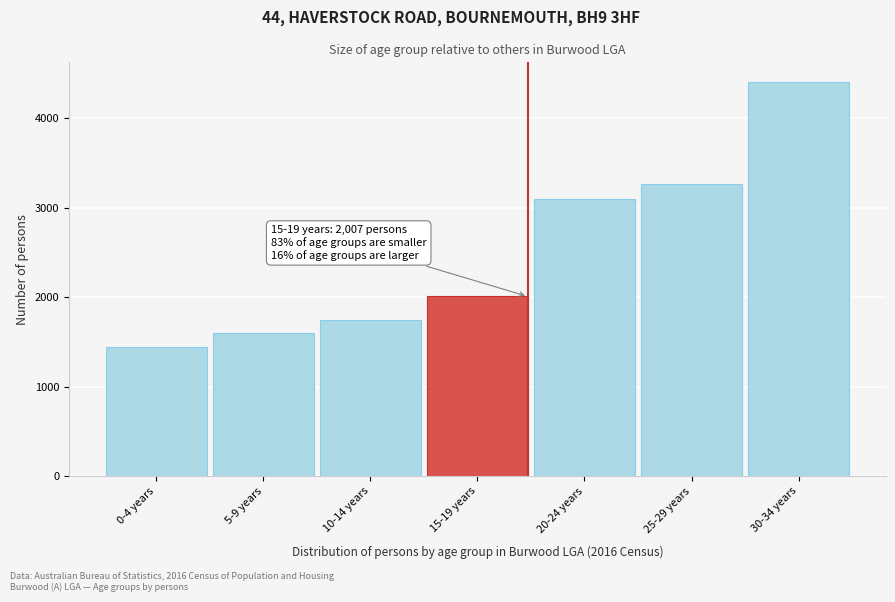

Reading left to right, list all the values displayed in this chart.

0-4 years=1439	5-9 years=1603	10-14 years=1748	15-19 years=2007	20-24 years=3101	25-29 years=3269	30-34 years=4403